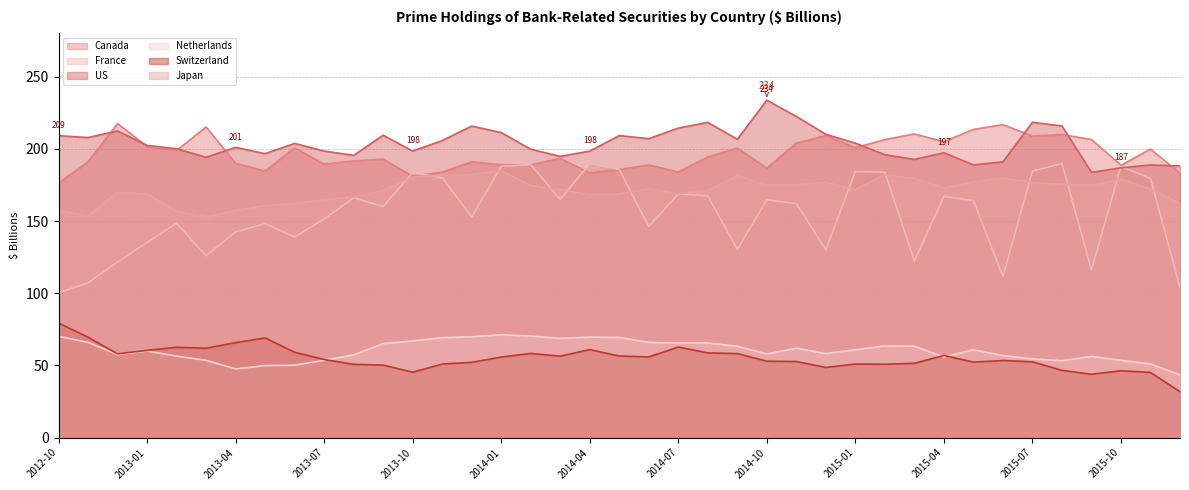

What is the label of the 7th point from the left?

2013-04